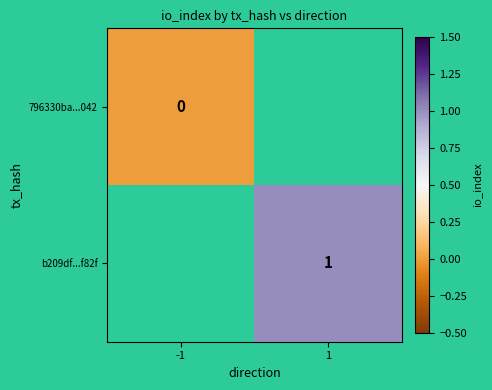

The b209df...f82f series shows 1 at 1. True or false?

True